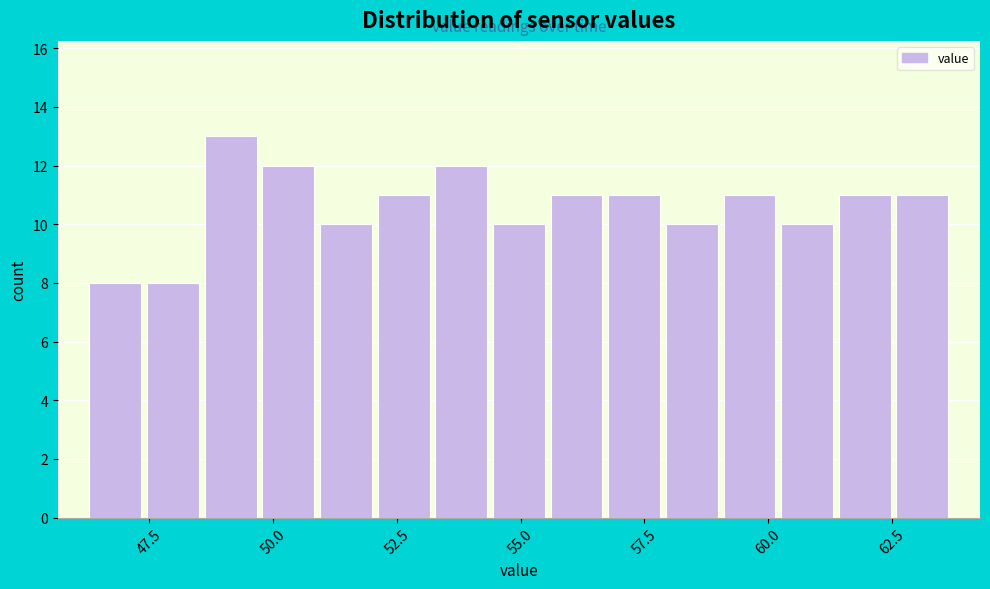

Around what value on the x-axis is the tallest bar? Give the approximate position of its centre, as read against the axis.

49.0